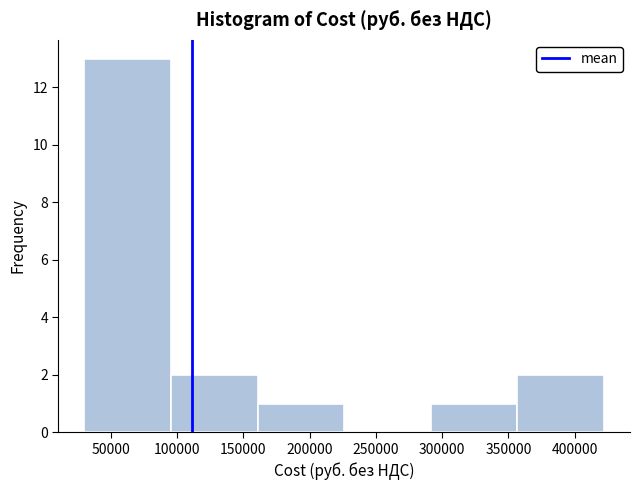

Reading left to right, list every bar in this chart as the range it spans on the x-axis followed by its height. Neither the bar edges nor the heights are printed on the chart, so give them approximately, as read against the axes.

30000 to 95000: 13
95000 to 160000: 2
160000 to 225000: 1
225000 to 290000: 0
290000 to 355000: 1
355000 to 420000: 2